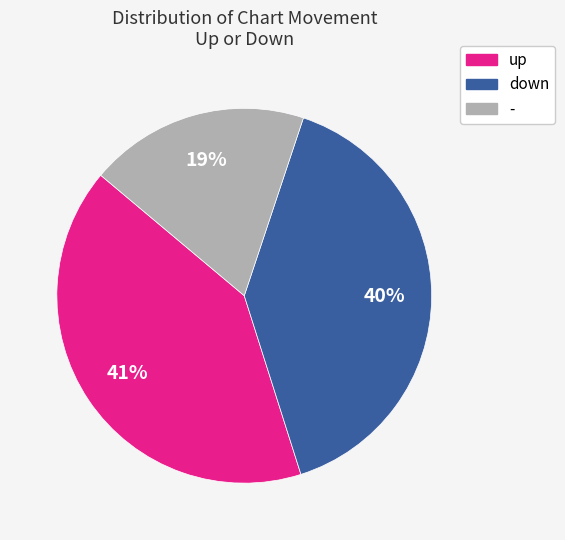

To the nearest percent, what percentage of the pie is -?

19%